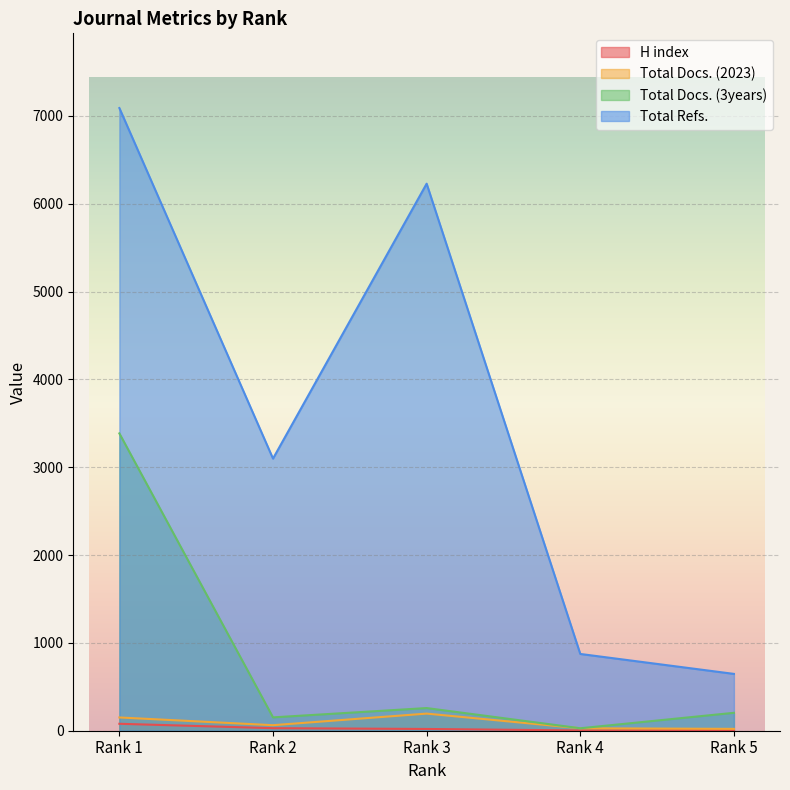

What is the total value across all series at Rank 1?

10704